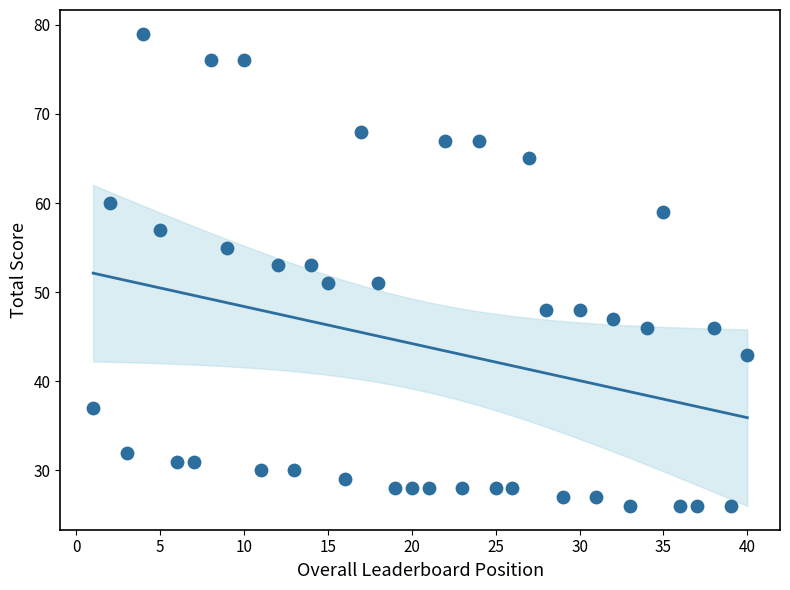

What is the range of Y values (max minus min)?

53